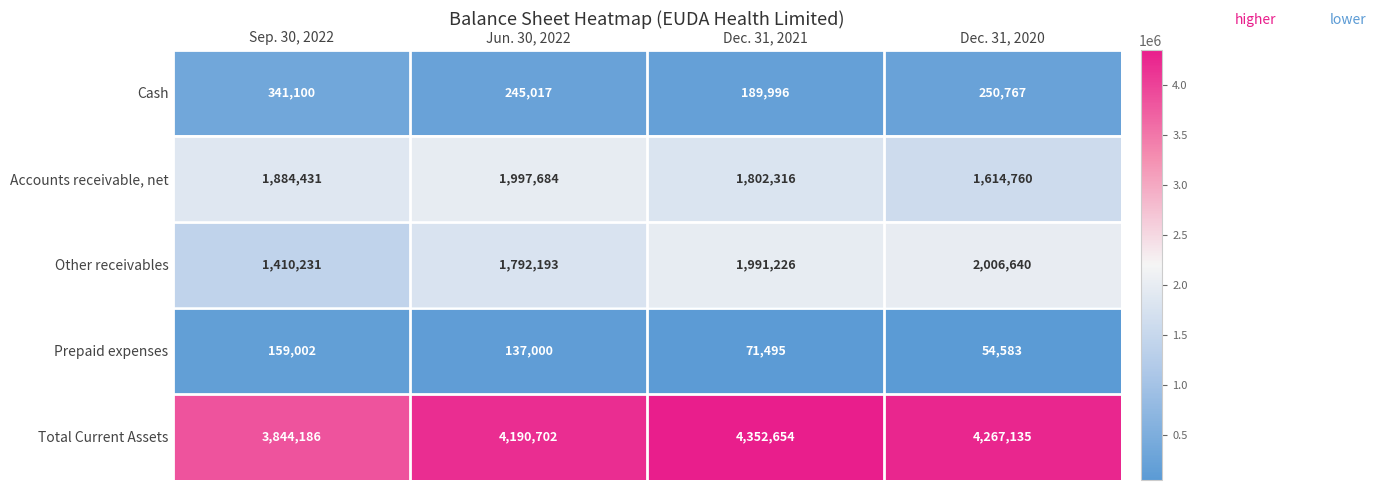

At which category is the sum across all series the highest?

Dec. 31, 2021